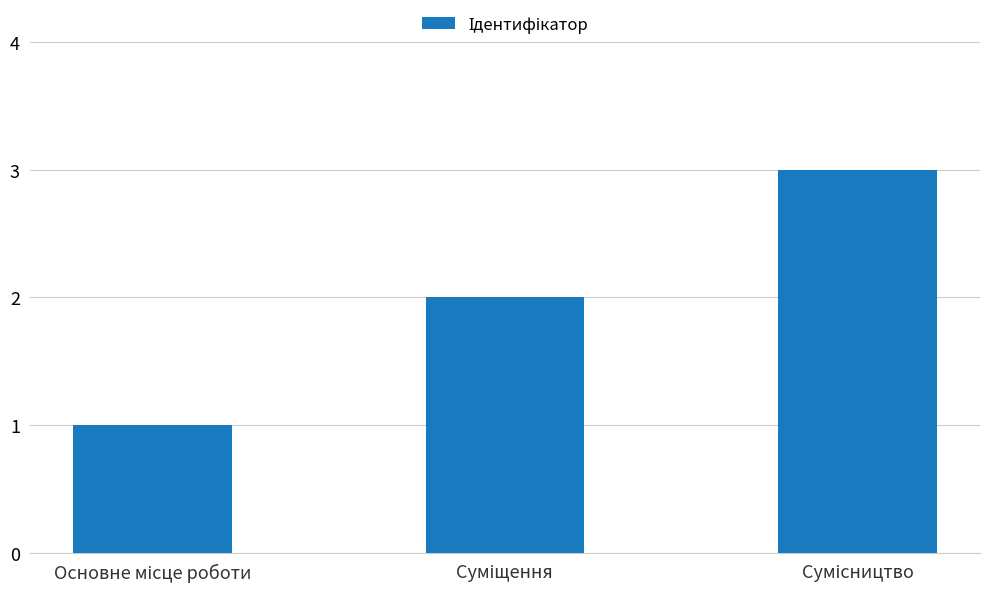

What is the value of the 3rd bar from the left?

3